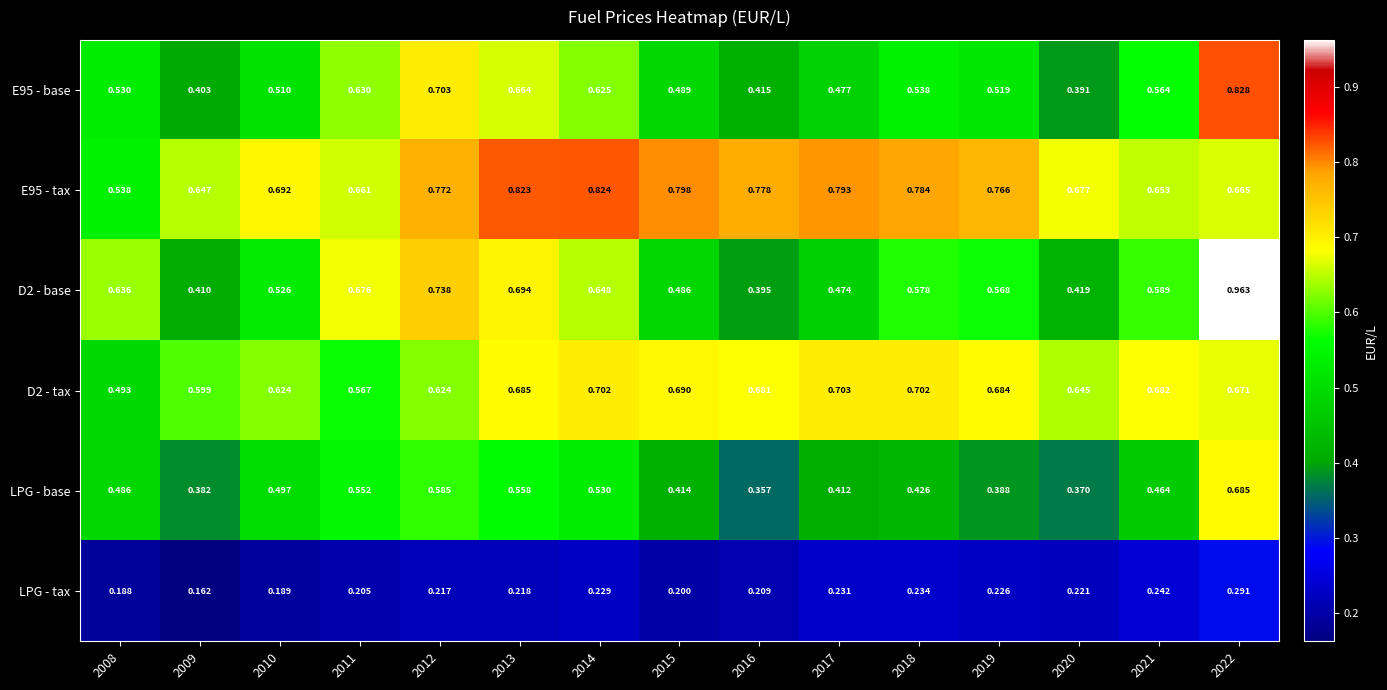

Is the value of E95 - tax at 2013 greater than the value of LPG - base at 2021?

Yes